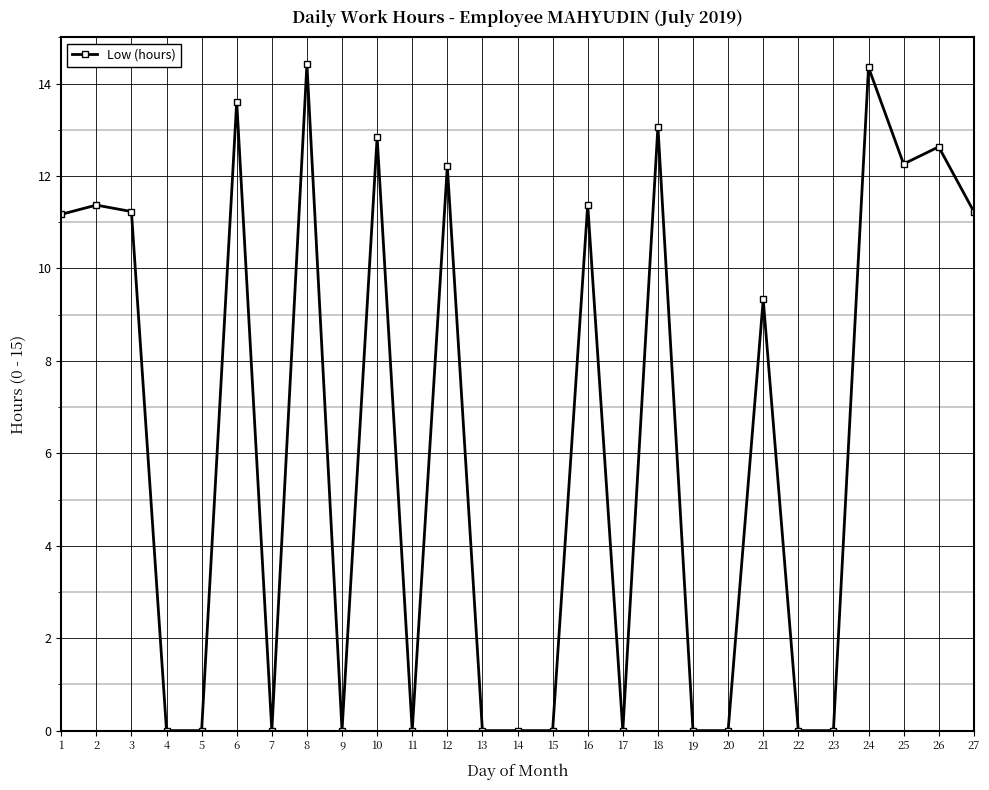

Which has a higher value, 18 or 27?

18